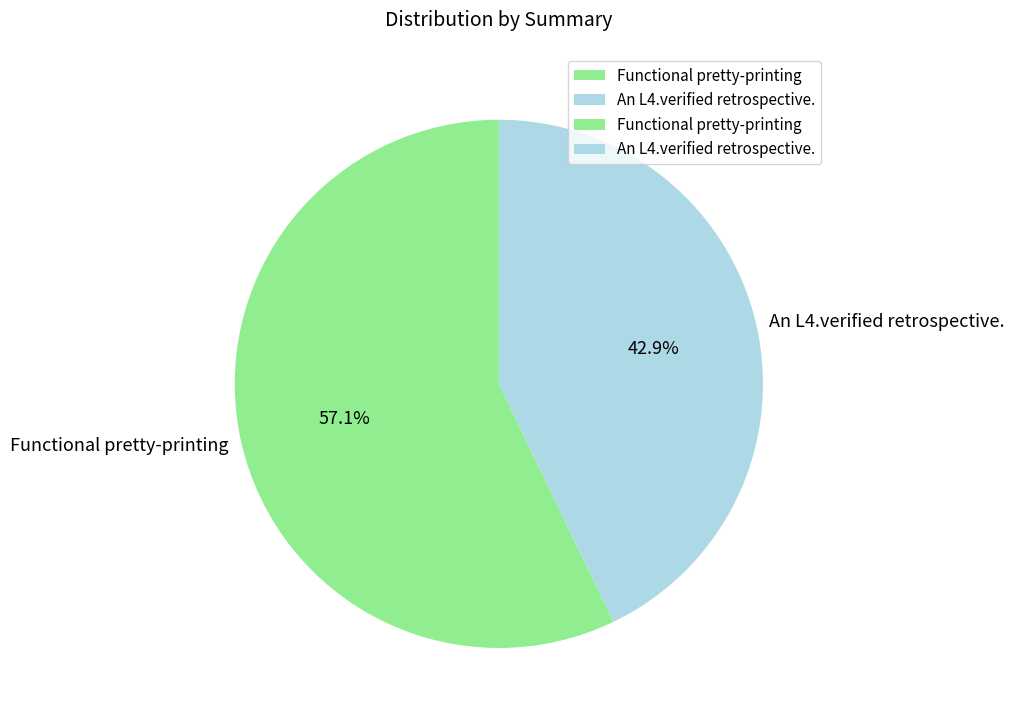

What percentage is the Functional pretty-printing slice, to the nearest percent?

57%